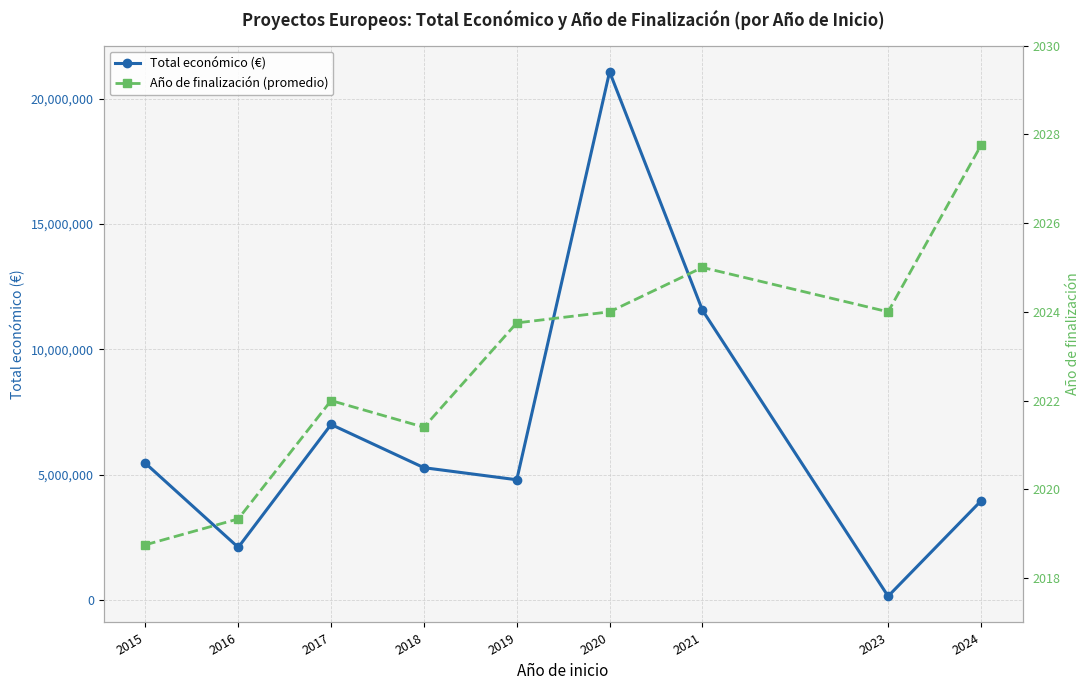

Is this an area chart (filled region under the line)?

No